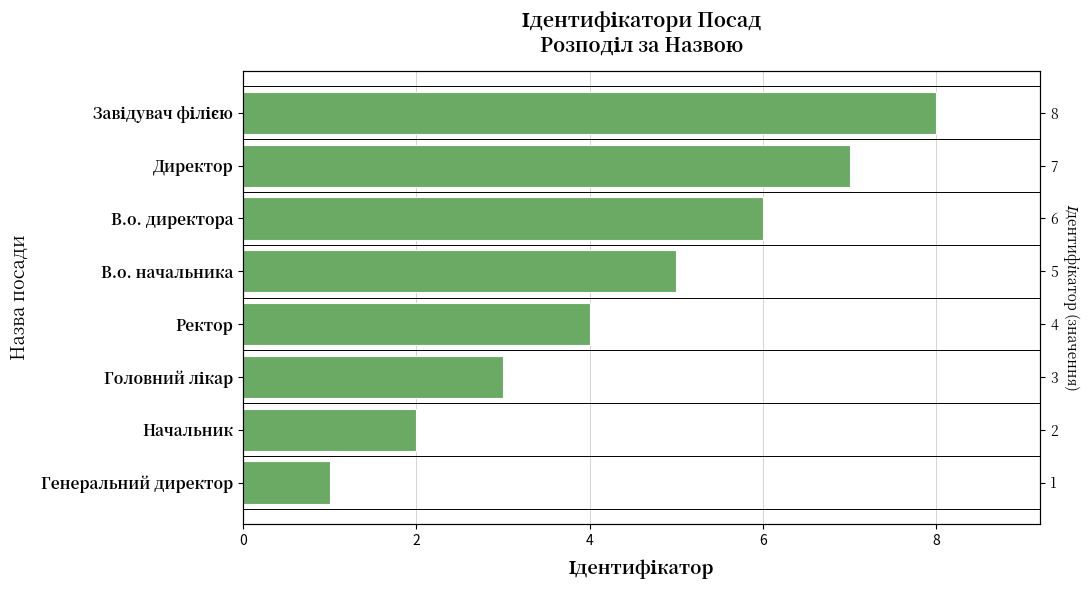

What is the maximum value shown in the chart?

8